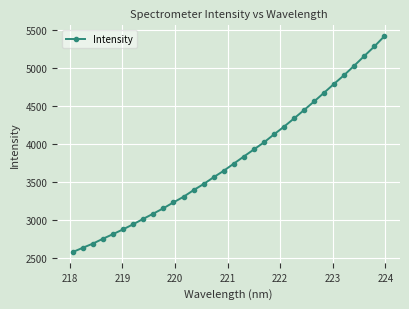

Reading left to right, transcribe all the data shown in this chart.

2582.6	2638.9	2693.9	2758.0	2818.6	2881.4	2948.0	3019.4	3088.2	3158.7	3236.0	3309.6	3397.2	3477.7	3567.4	3652.1	3746.3	3840.2	3933.2	4025.7	4131.1	4233.1	4341.7	4452.4	4565.3	4681.4	4799.0	4913.6	5037.1	5164.5	5289.9	5425.6